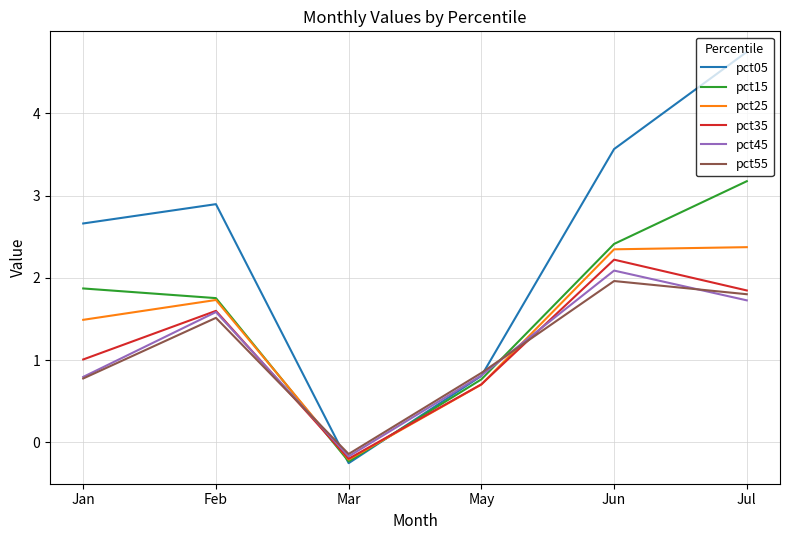

Is the value of pct35 at Jun greater than the value of pct25 at May?

Yes